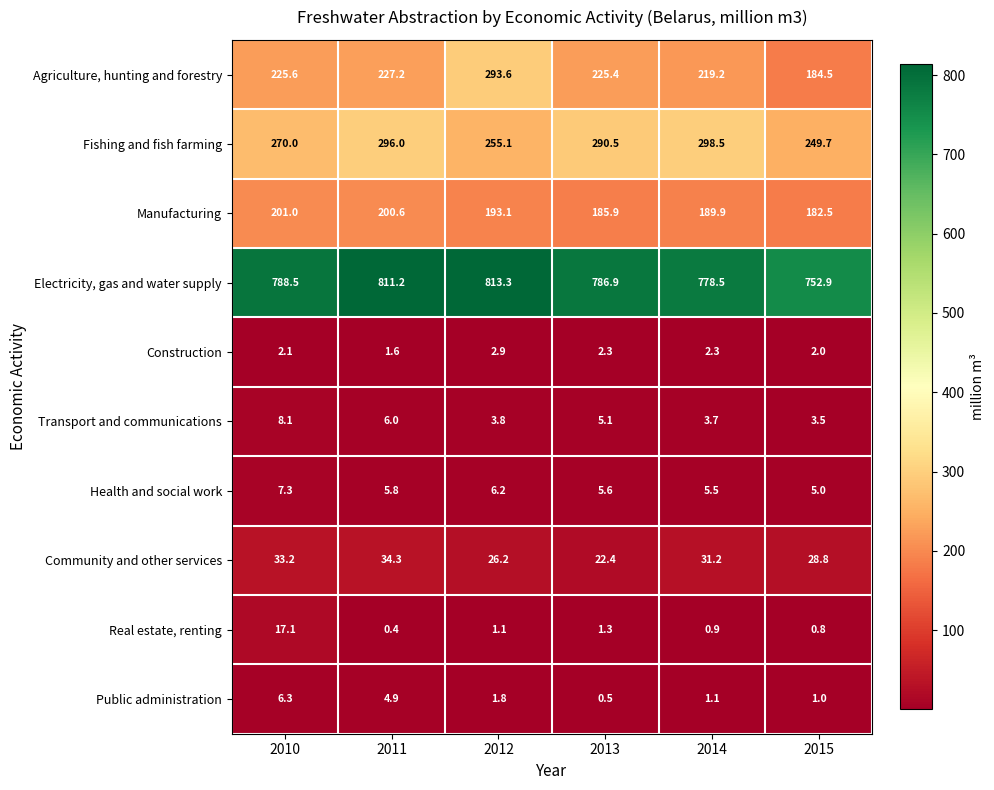

At which category does the chart reach its peak across all series?

2012